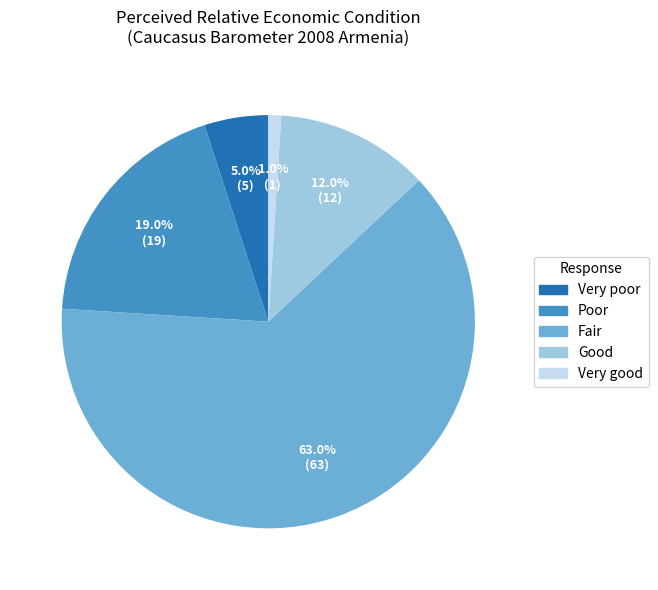

Between Very good and Very poor, which is larger?

Very poor